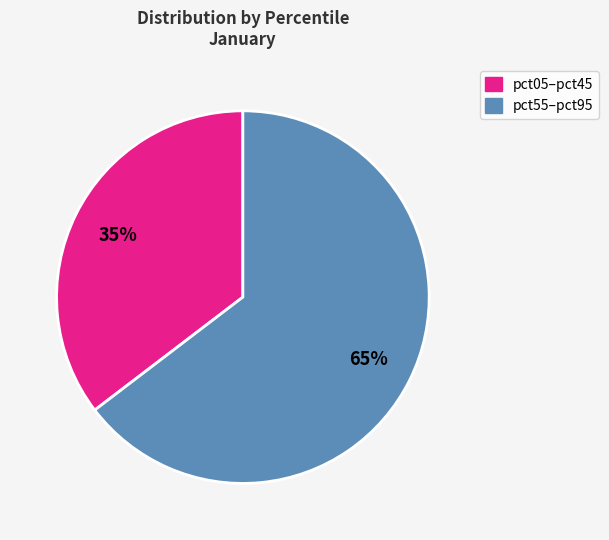

Is there any slice that represents more than half of the pie?

Yes